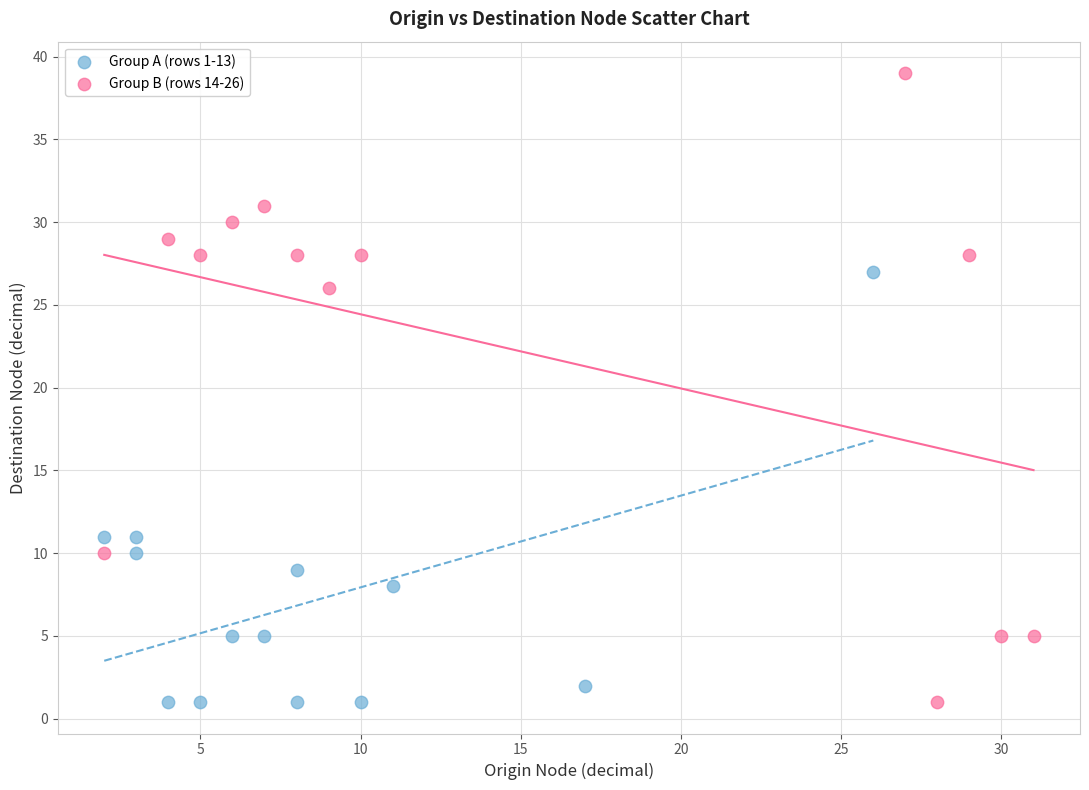

Which series has the widest spread of Y values?

Group B (rows 14-26)